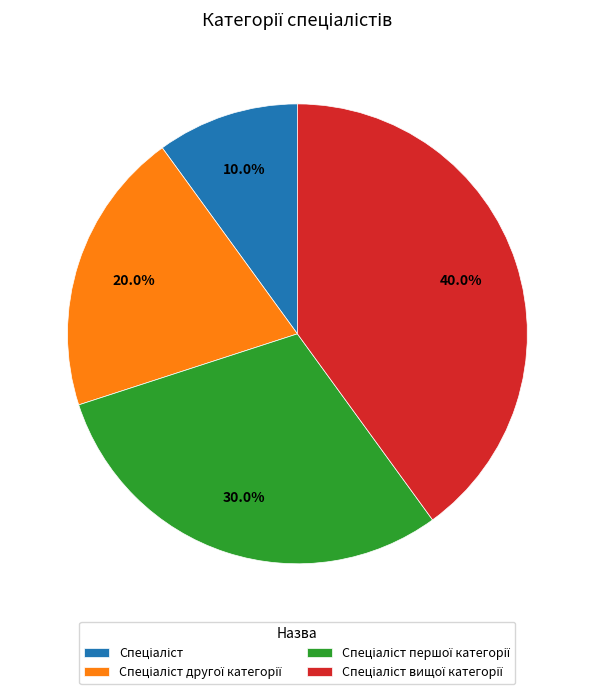

To the nearest percent, what is the difference between the largest and smallest slice percentages?

30%